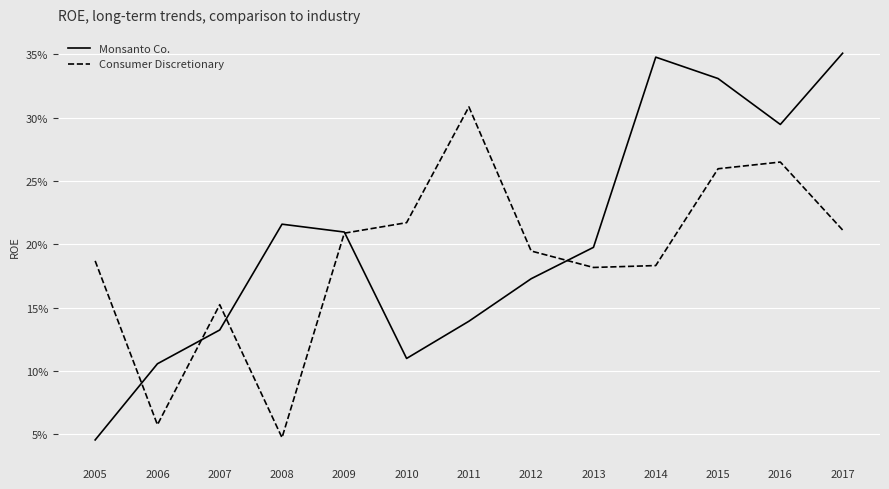

List the series in order of their peak value, lowest first.

Consumer Discretionary, Monsanto Co.